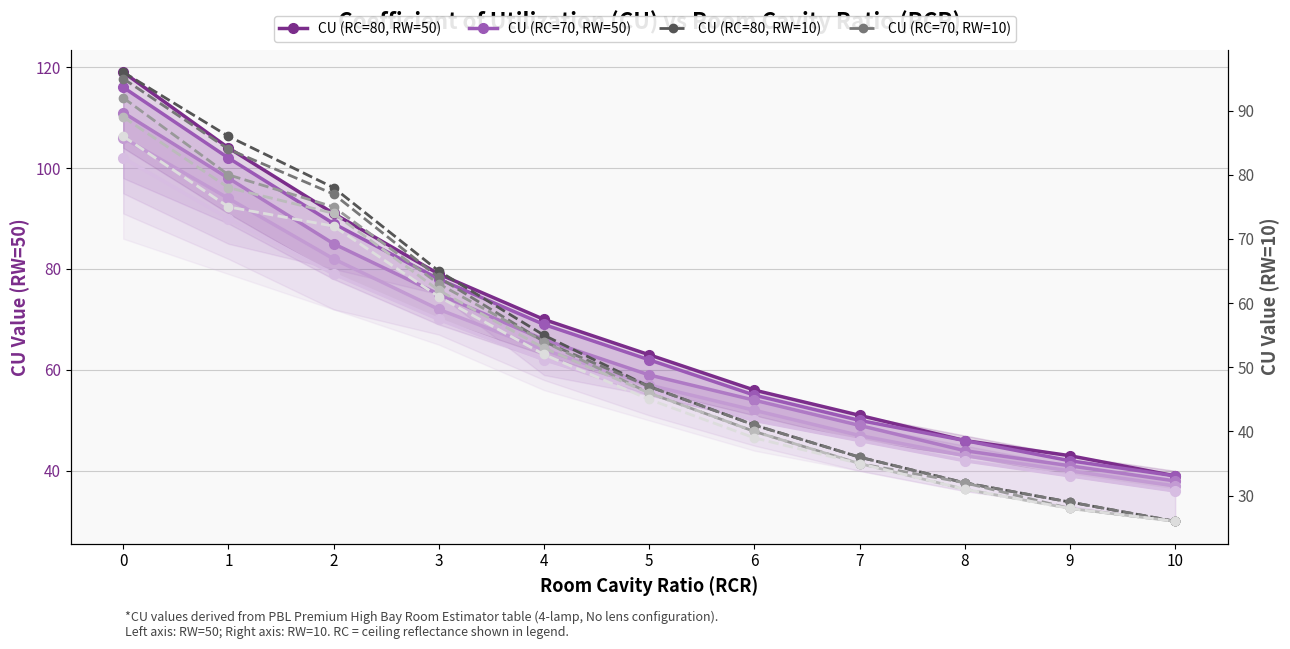

At how many categories does at least one series exceed 100?

2